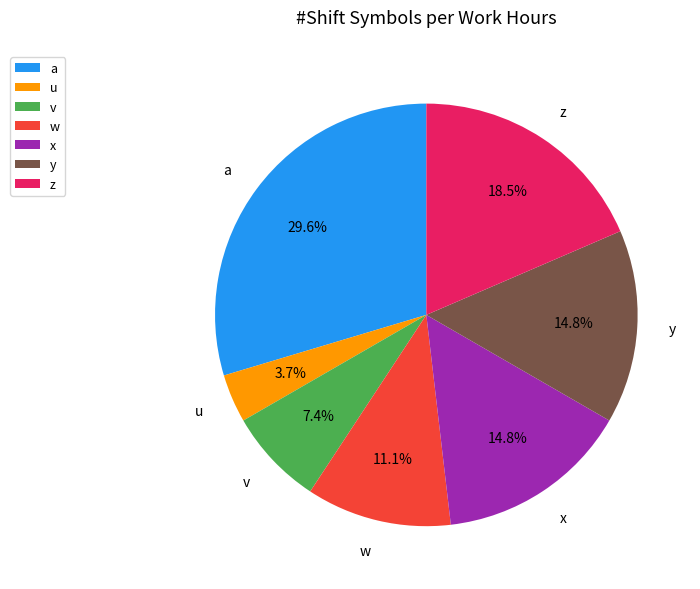

Between x and v, which is larger?

x